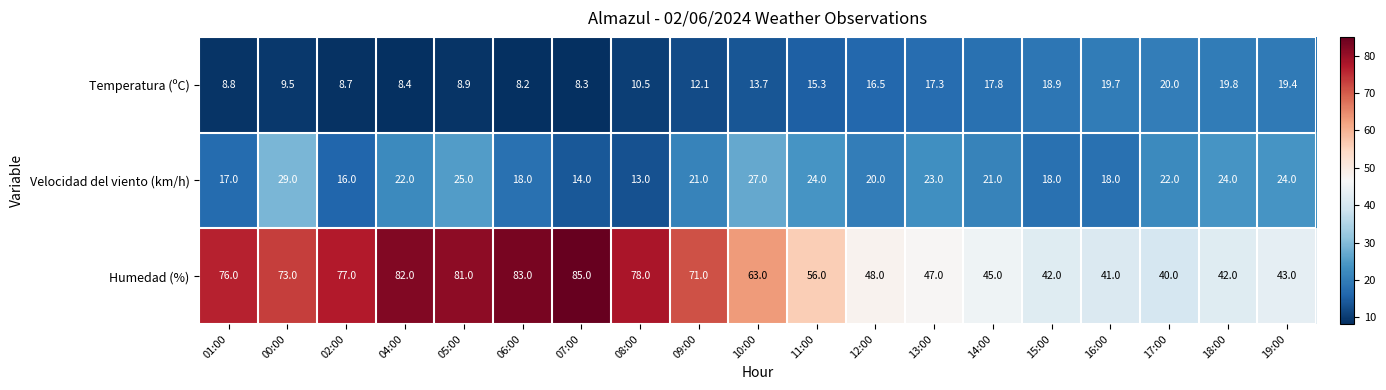

List the series in order of their peak value, lowest first.

Temperatura (ºC), Velocidad del viento (km/h), Humedad (%)